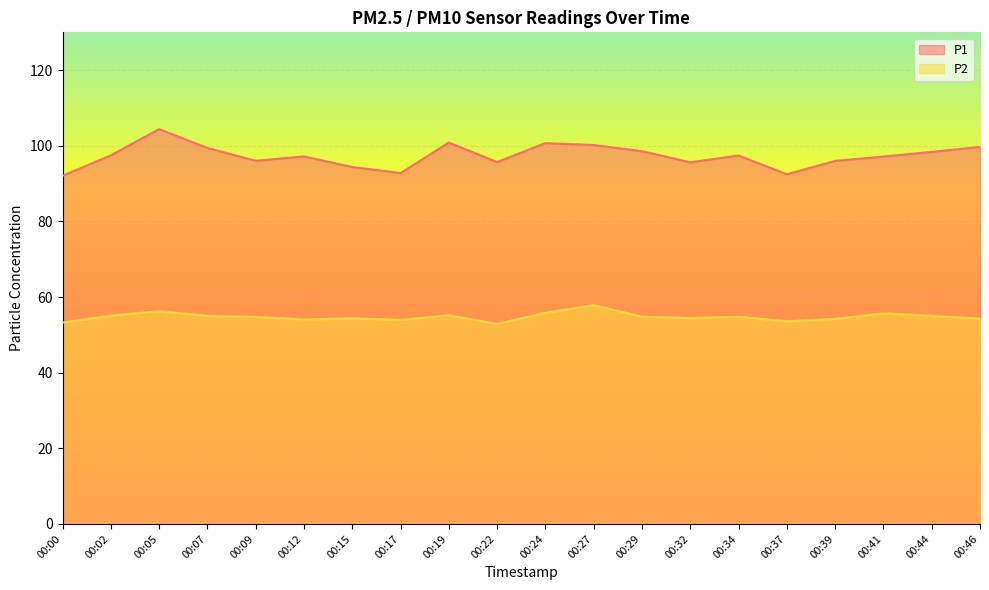

List the series in order of their peak value, lowest first.

P2, P1